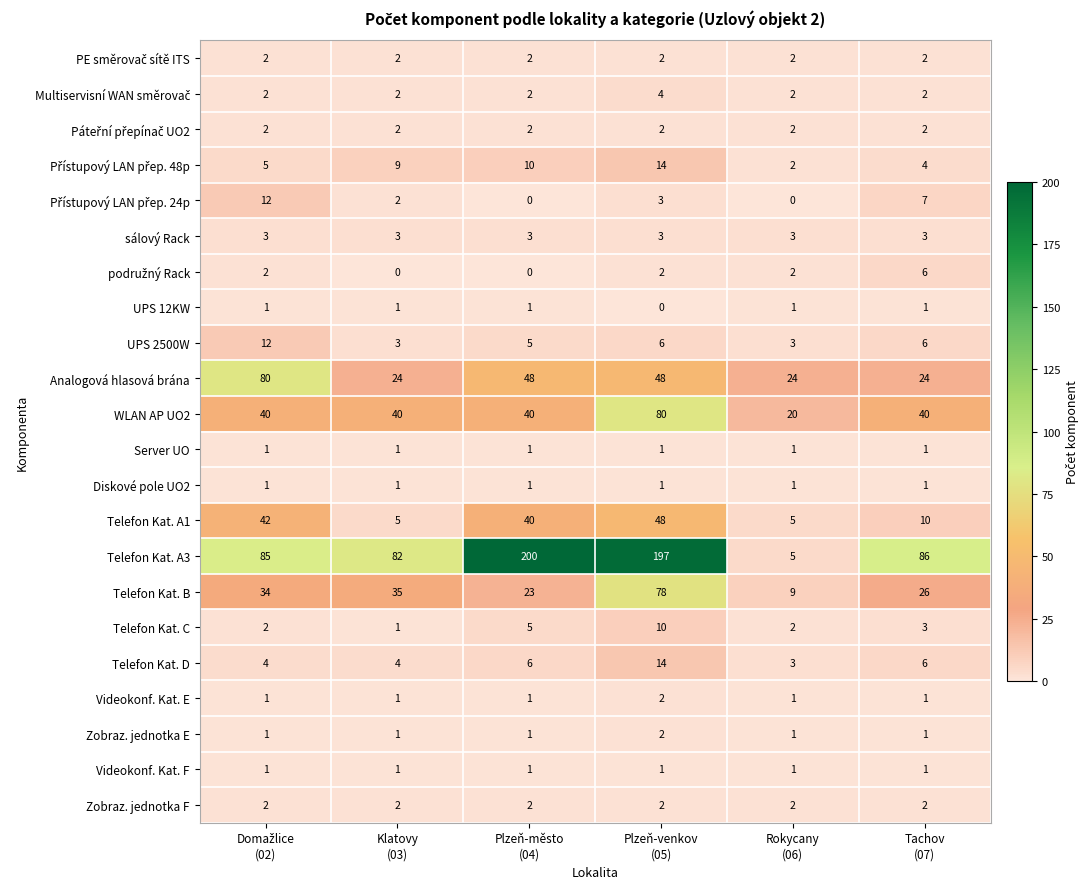

What is the sum of all Zobraz. jednotka E values?

7